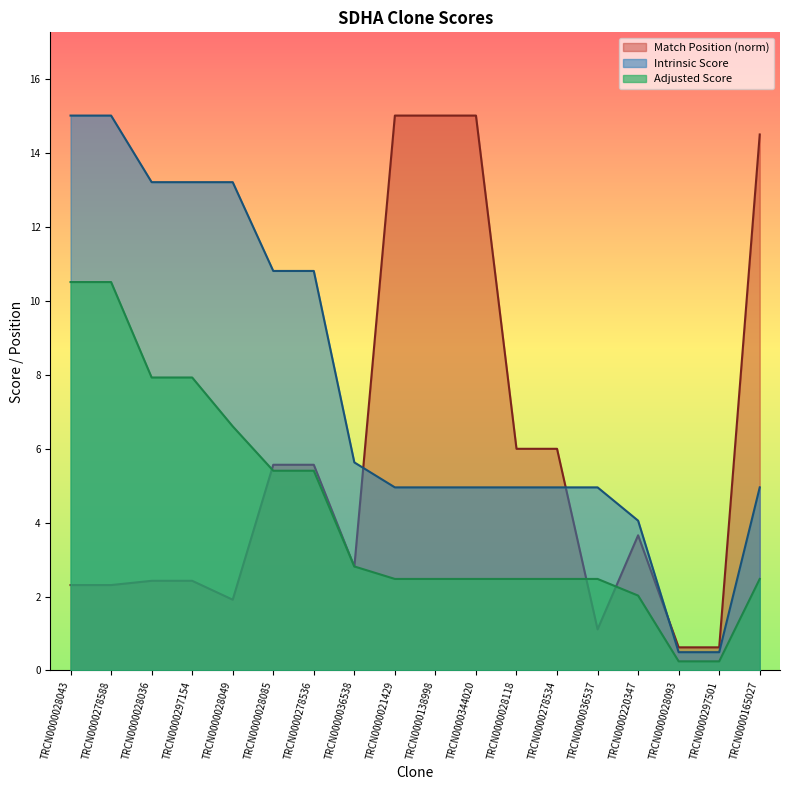

What value does the Match Position series have at TRCN0000297154?

2.4